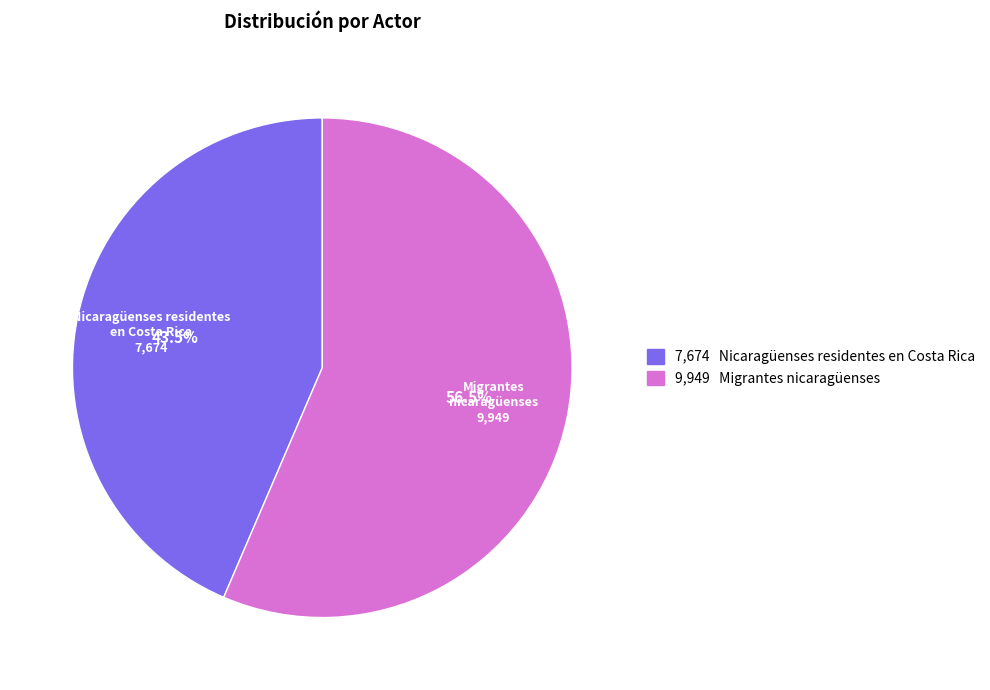

How many segments does this pie chart have?

2